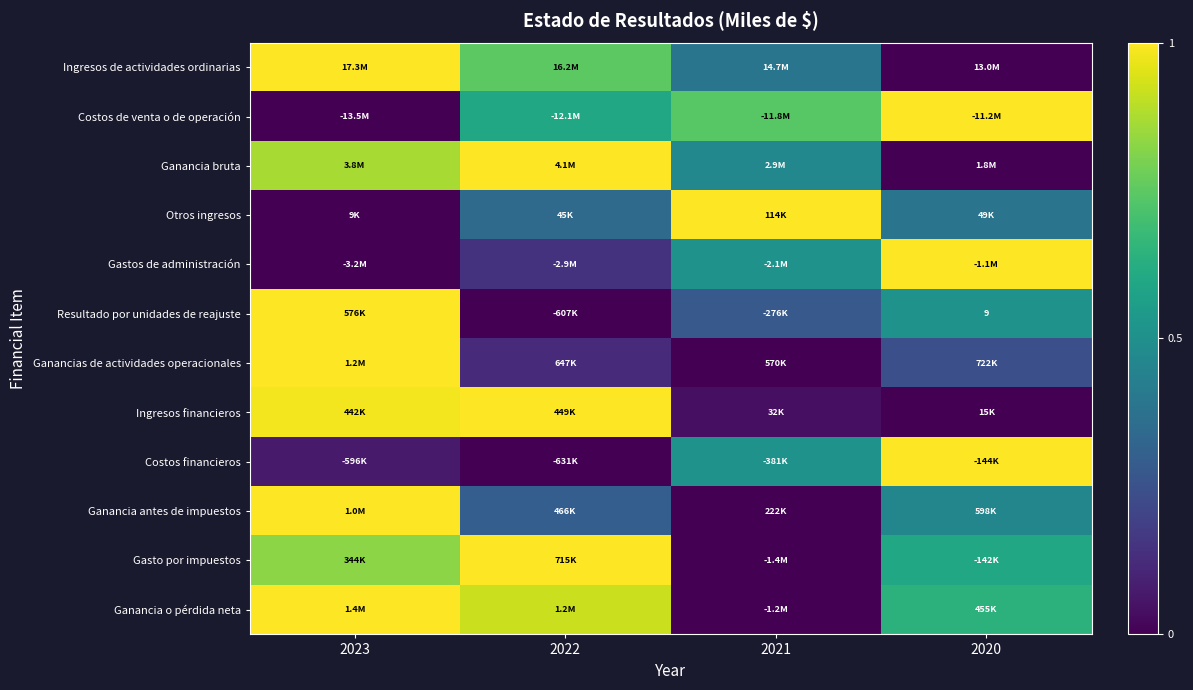

What is the difference between the highest and lowest values at 2021?

1.0